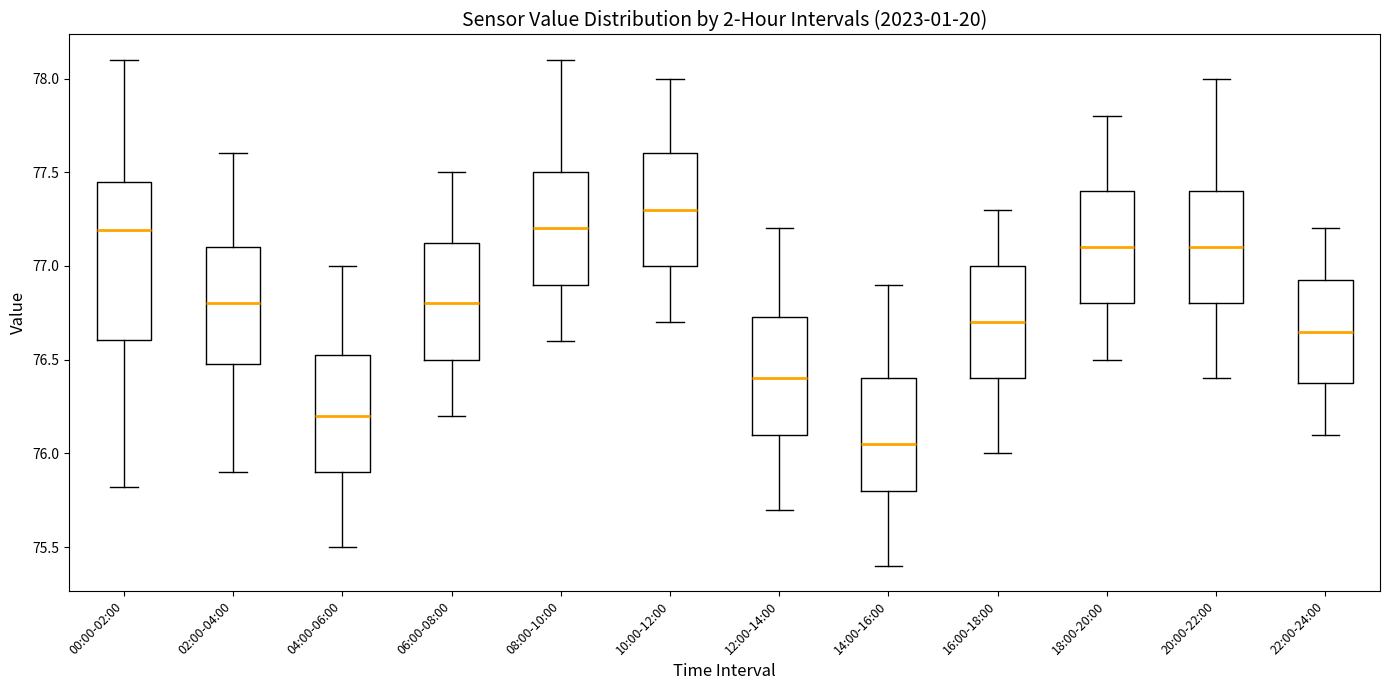

Which box is the tallest, from its lower edge to its upper edge?

00:00-02:00